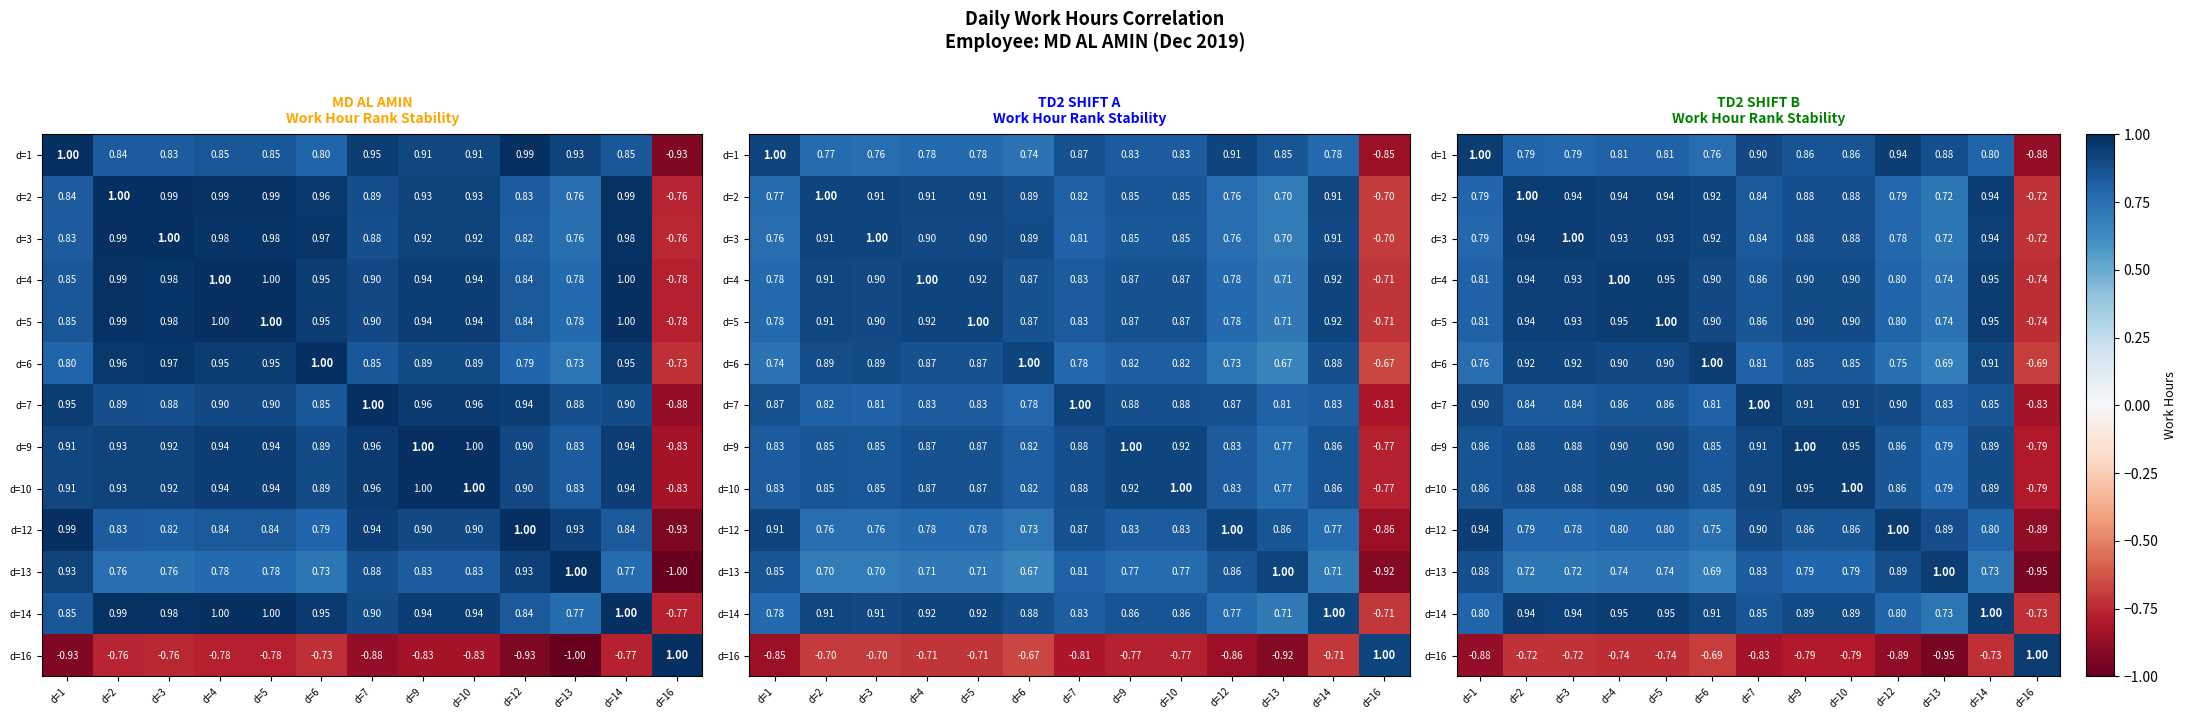

What is the spread (max minus min) of values at d=4?

1.7